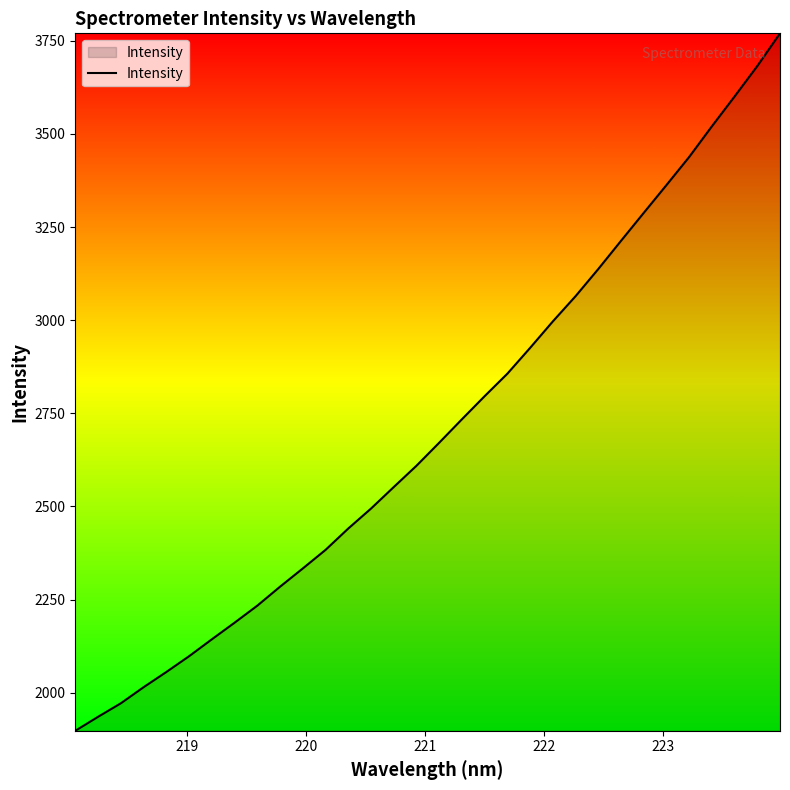

Count the number of data series in this chart.

1